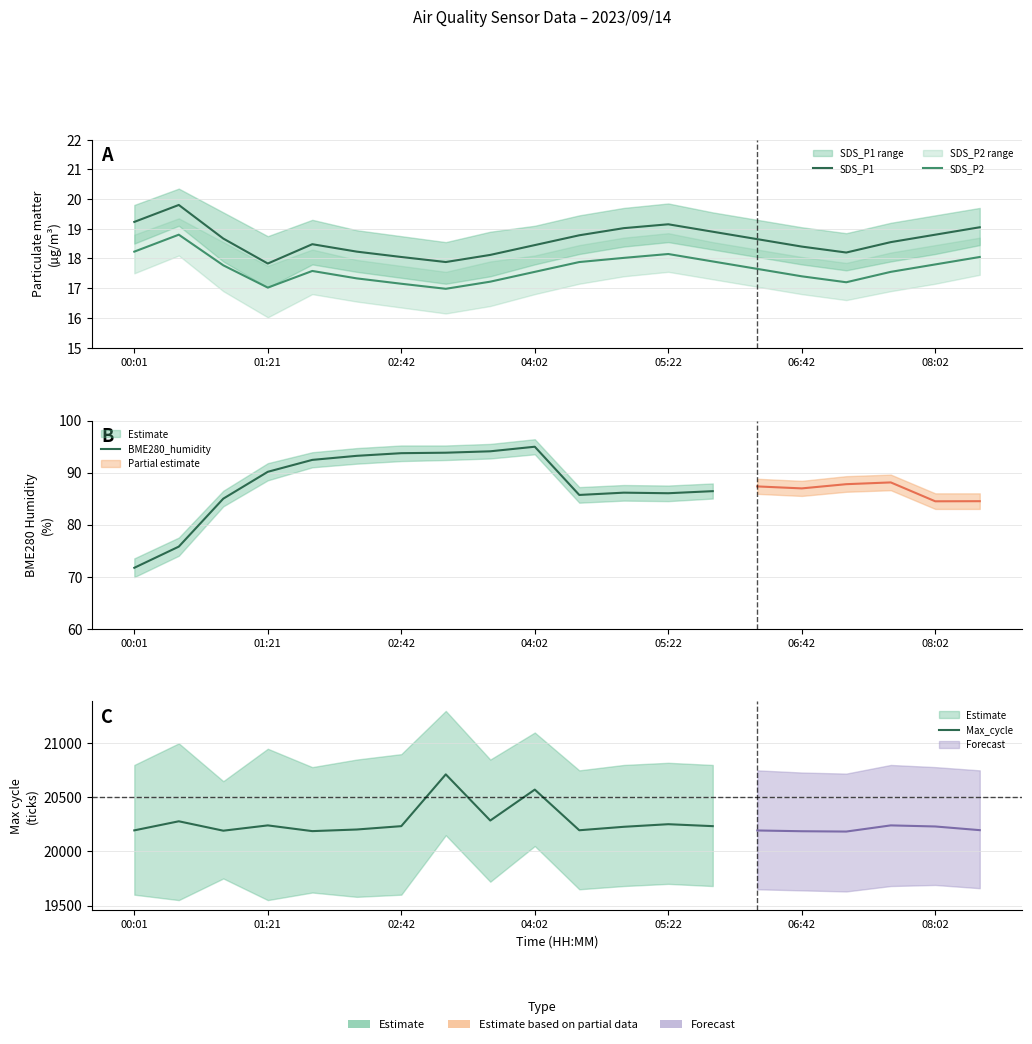

How many categories are shown in the chart?

20